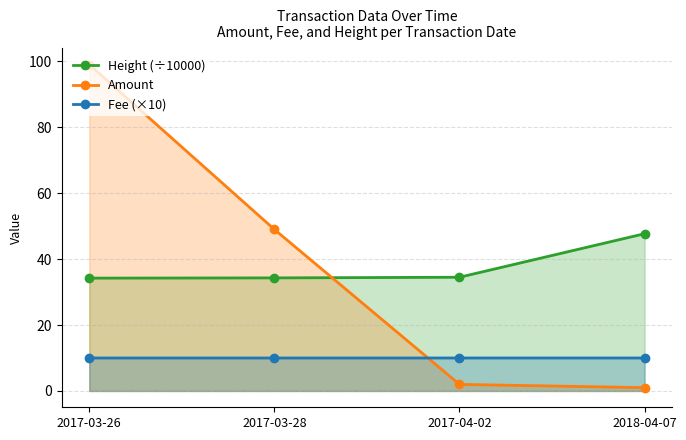

After their last crossing, which series has the higher values: Amount or Fee (×10)?

Fee (×10)